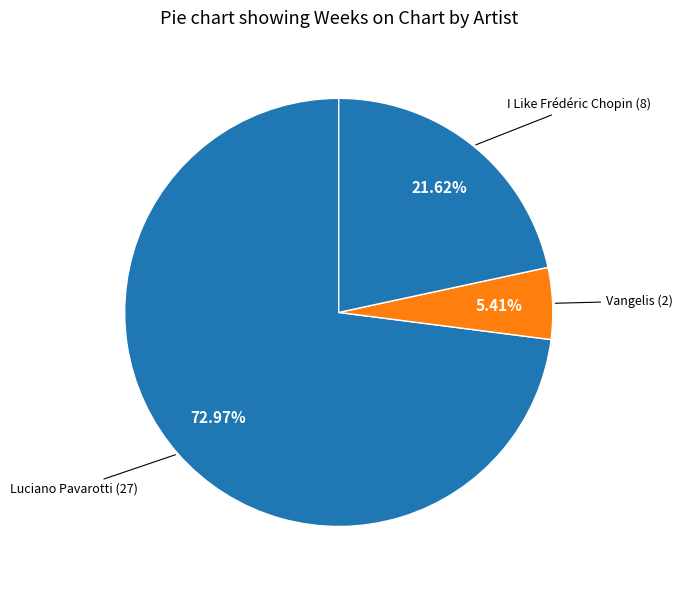

Which category accounts for the majority?

Luciano Pavarotti (27)